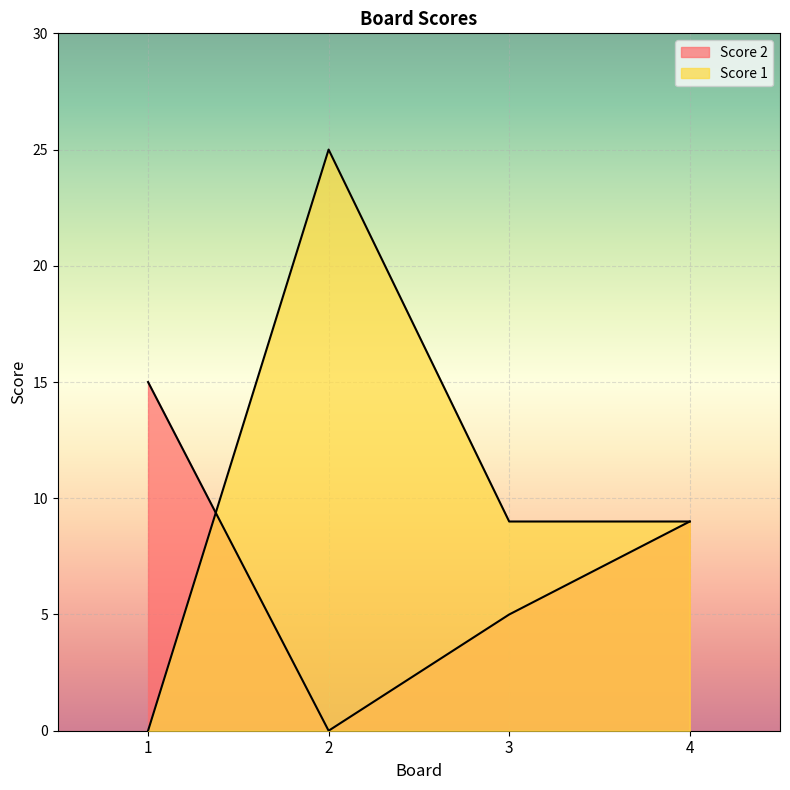

Rank the categories by Score 1 value from lowest to highest.

1, 3, 4, 2